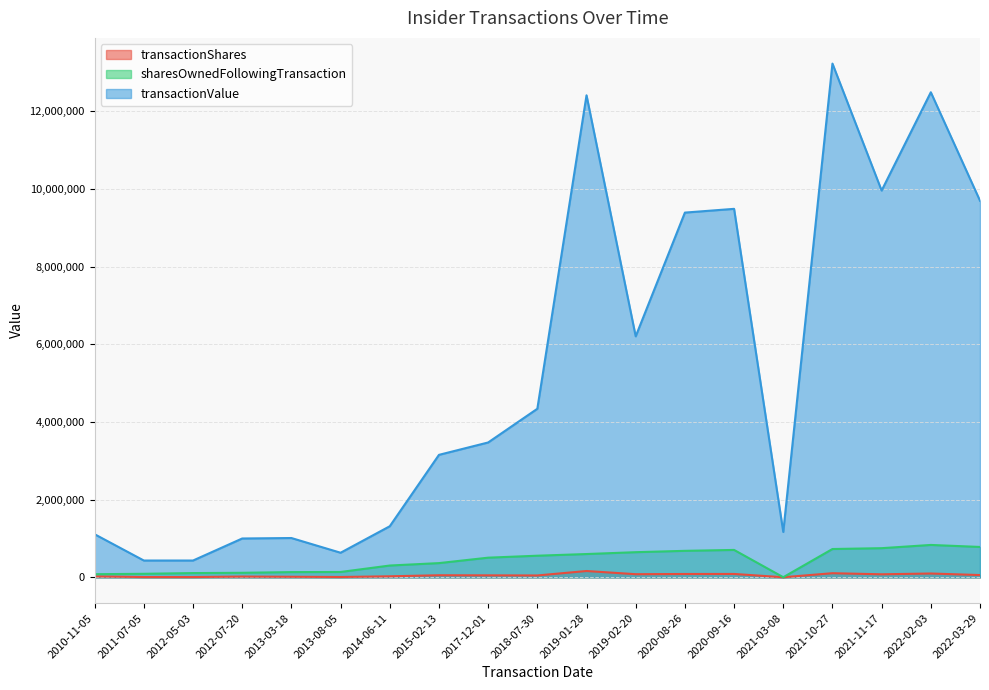

What is the value of the sharesOwnedFollowingTransaction point at the 13th from the left?

683489